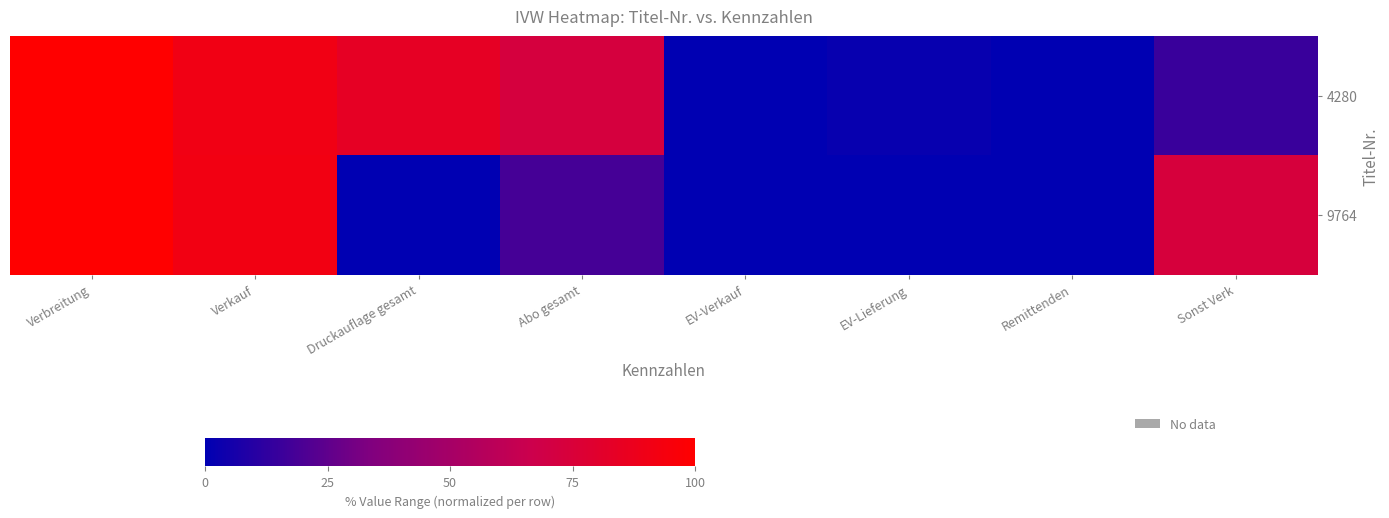

Count the number of data series in this chart.

2